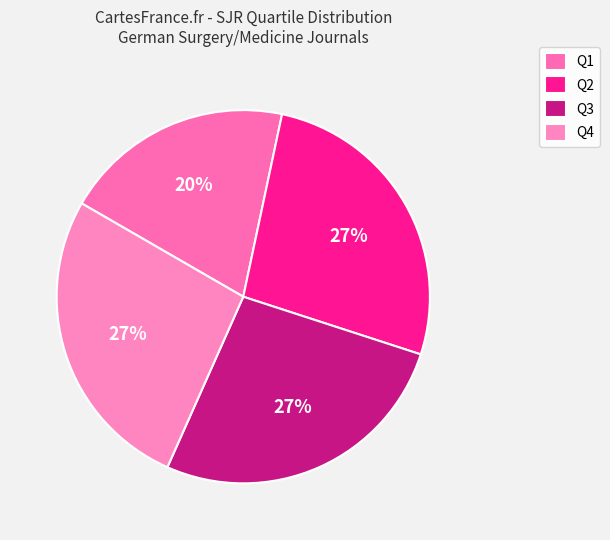

To the nearest percent, what is the combined percentage of Q4 and Q2?

53%